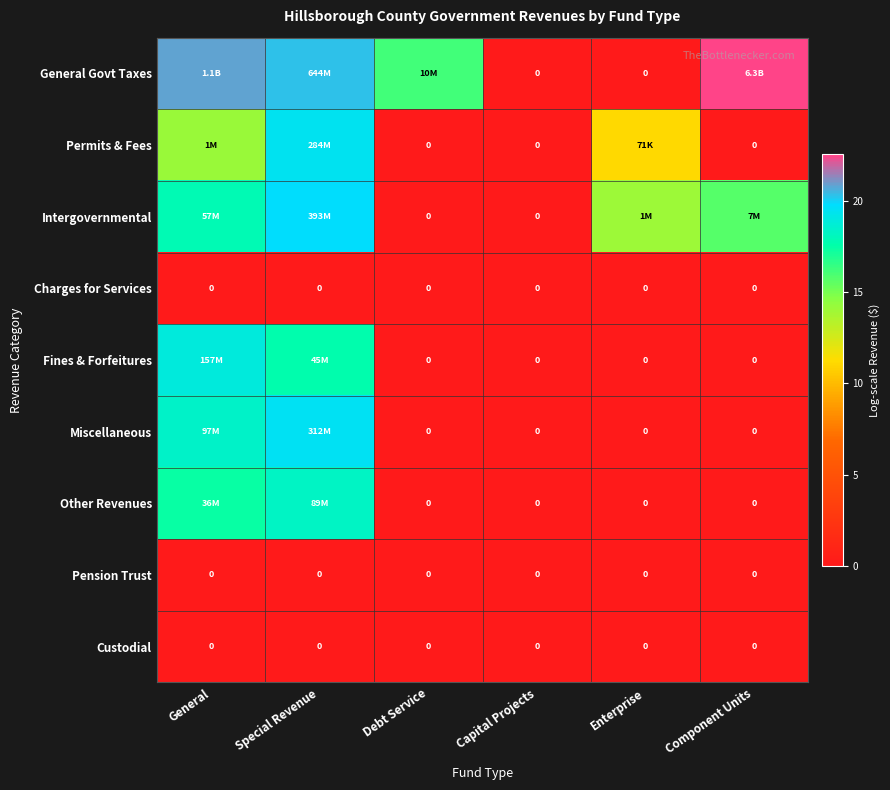

What is the difference between the maximum and minimum values in the Miscellaneous series?

19.6